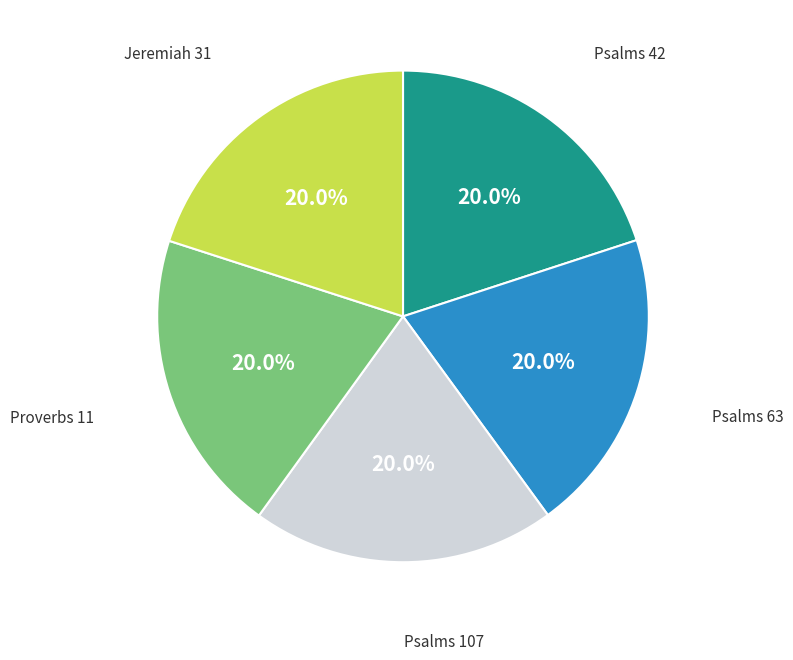

Count the number of slices in the pie.

5